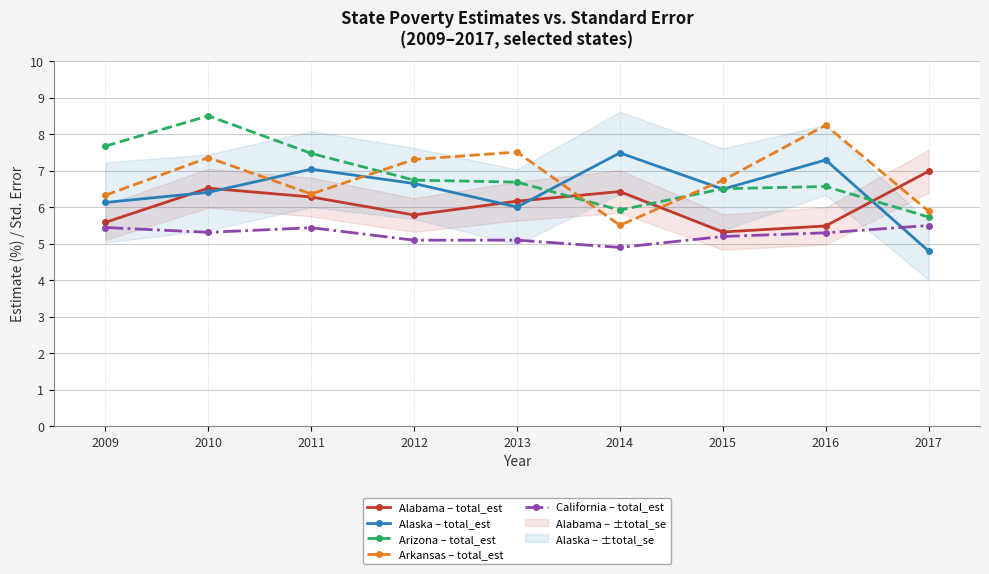

In California – total_est, how many points are higher than both neighbors (excluding endpoints)?

2